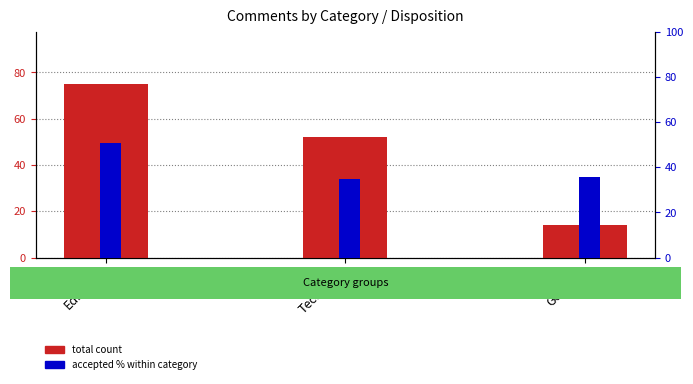

Reading left to right, transcribe all the data shown in this chart.

total count: 75.0	52.0	14.0
accepted % within category: 50.7	34.6	35.7